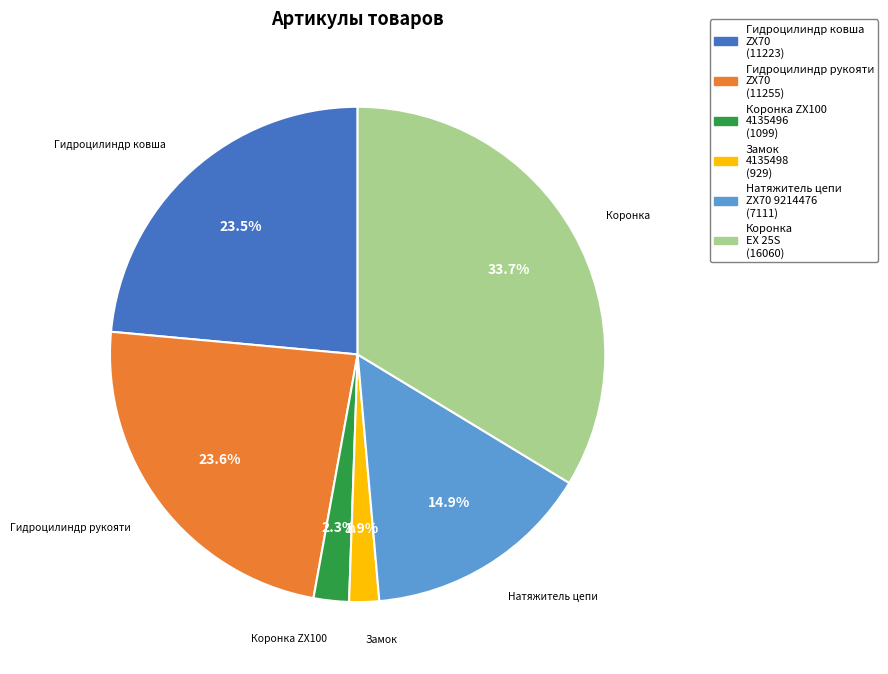

Is there a majority slice in this chart?

No